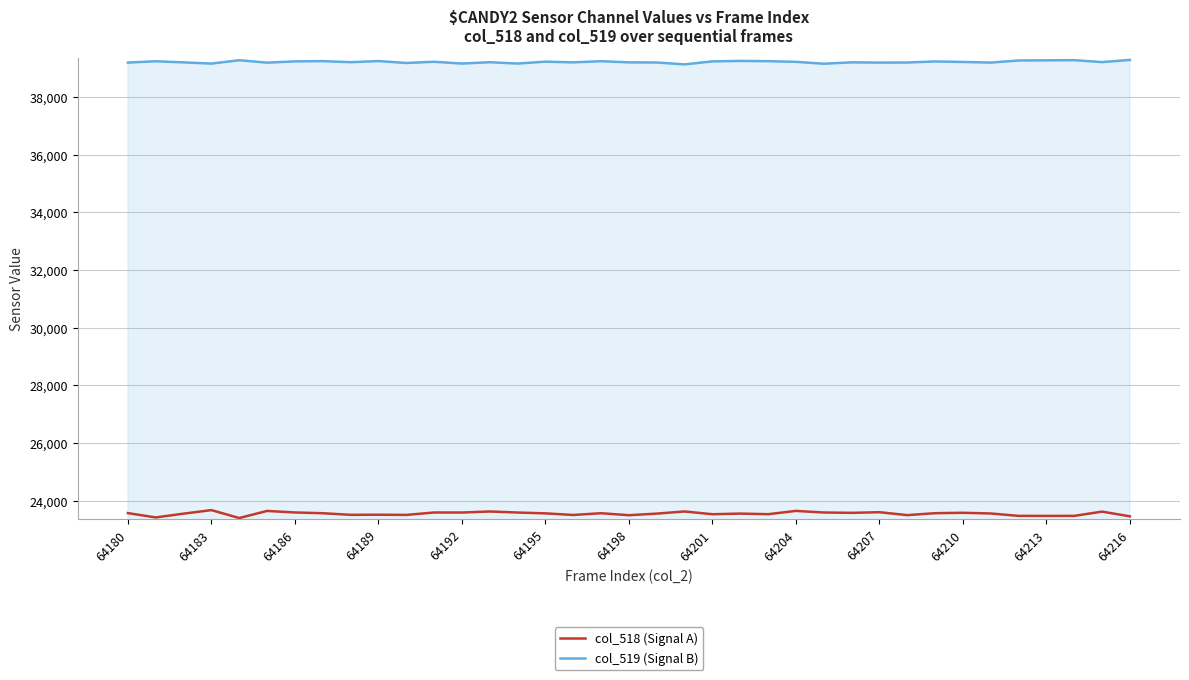

What is the highest value of the col_519 (Signal B) series?

39283